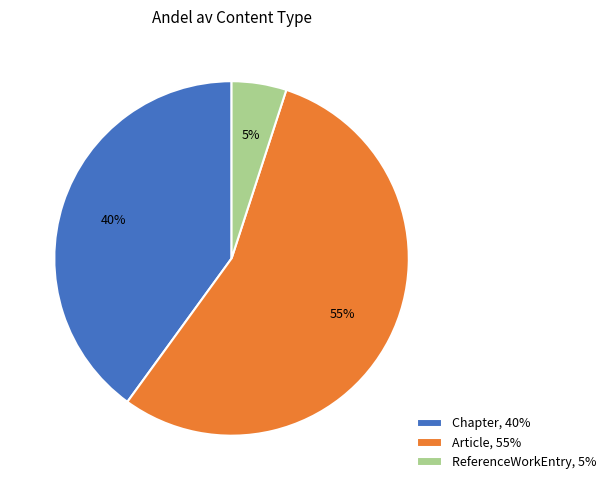

Approximately how many times larger is the value at Chapter, 40% compared to ReferenceWorkEntry, 5%?

8.0